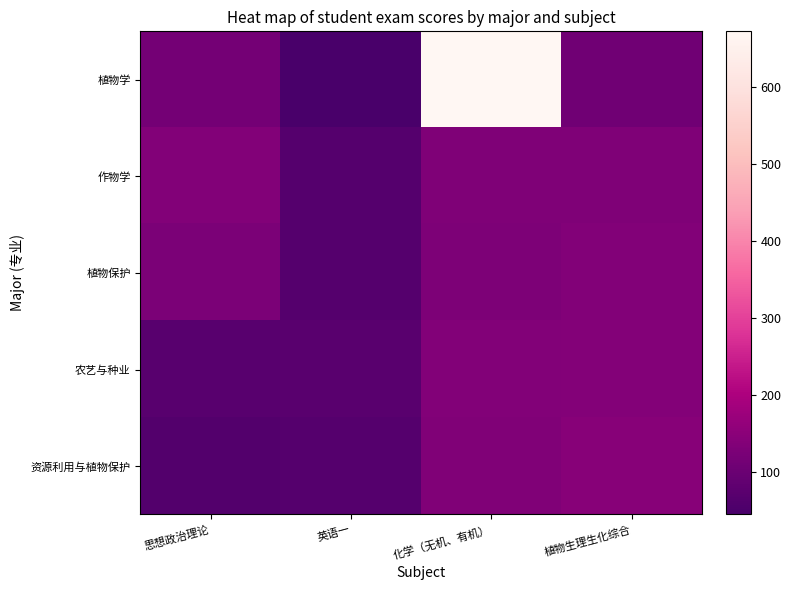

What is the total value across all series at 植物生理生化综合?

662